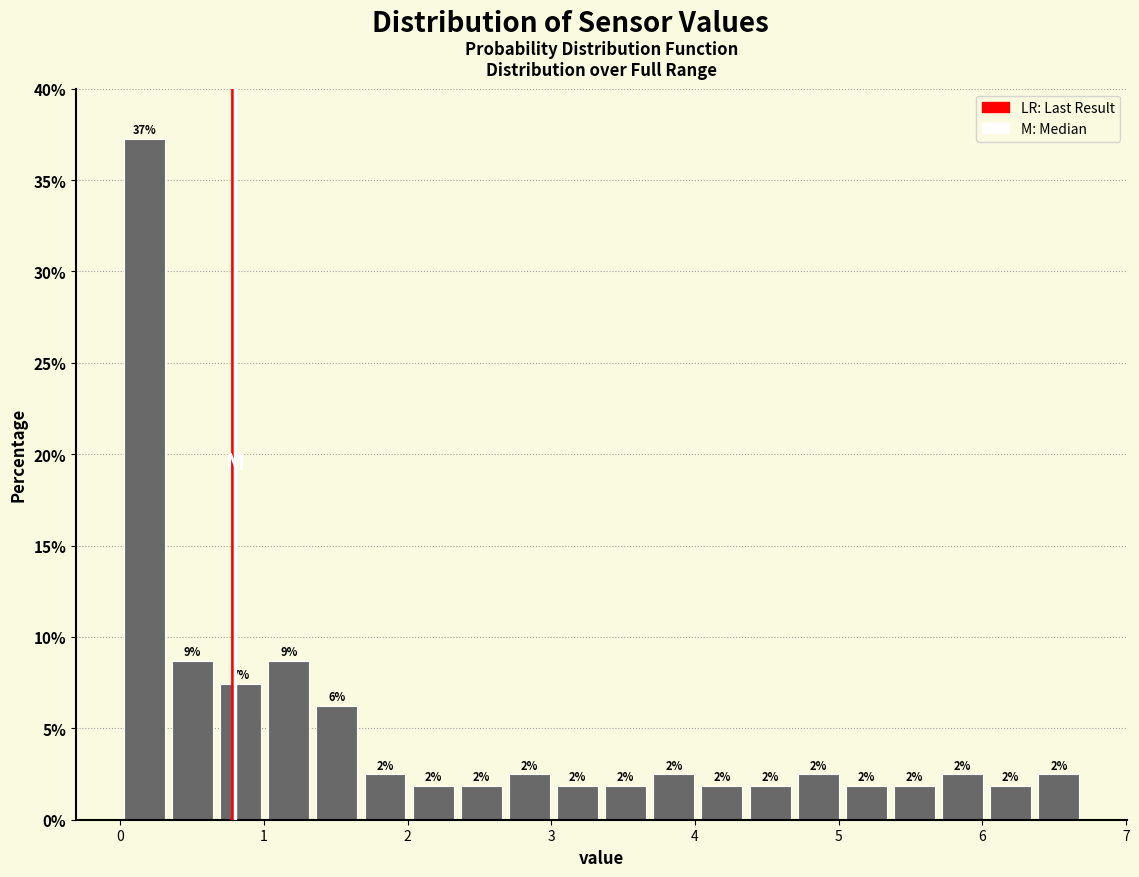

Read against the x-axis, roughly where is the centre of the tallest bar?

0.2